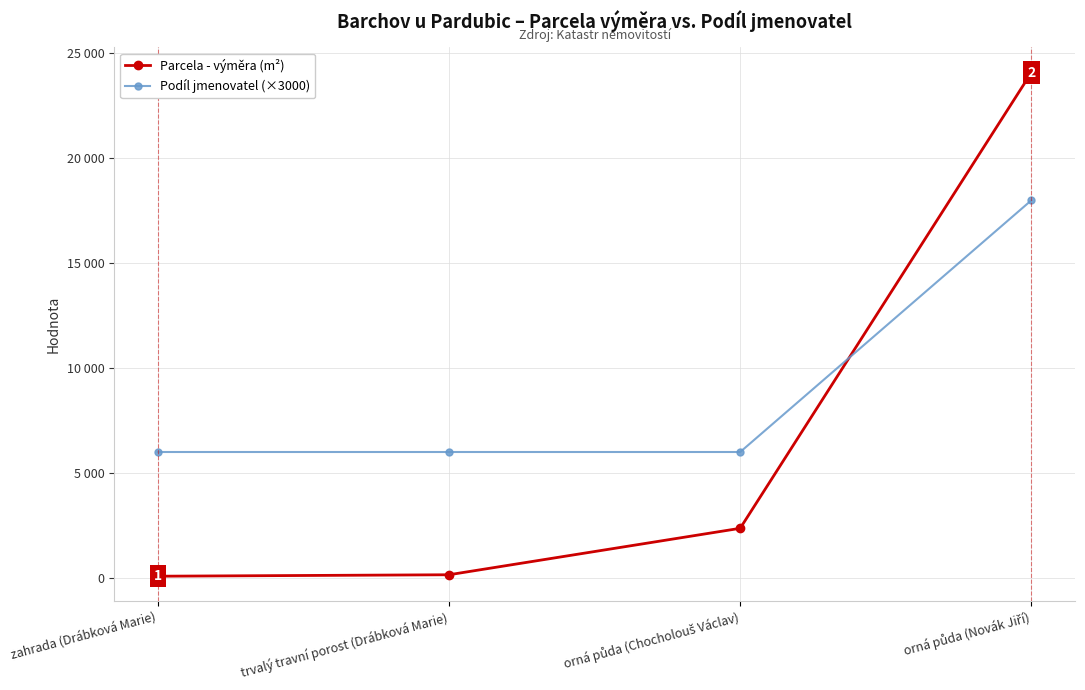

Which category has the lowest value in the Podíl jmenovatel (×3000) series?

zahrada (Drábková Marie)